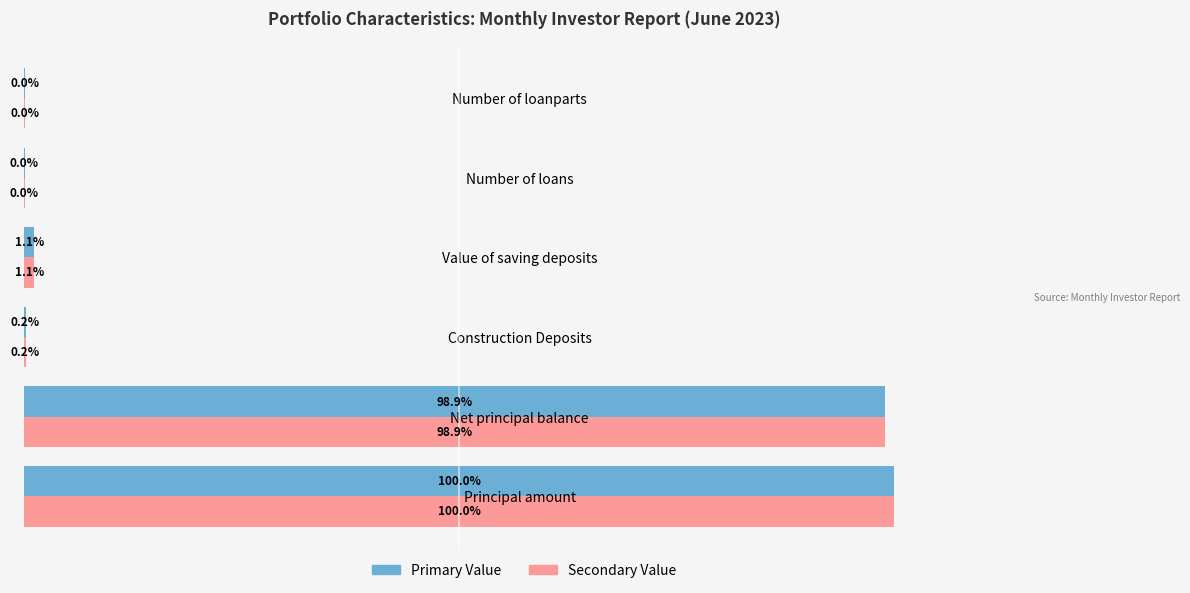

What are all the series names shown in the legend?

Primary Value, Secondary Value